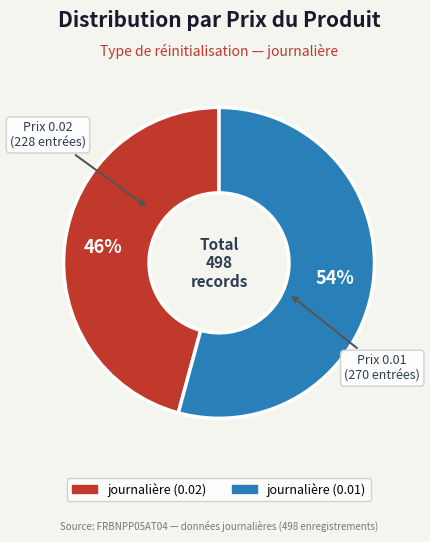

To the nearest percent, what is the combined percentage of journalière (0.01) and journalière (0.02)?

100%